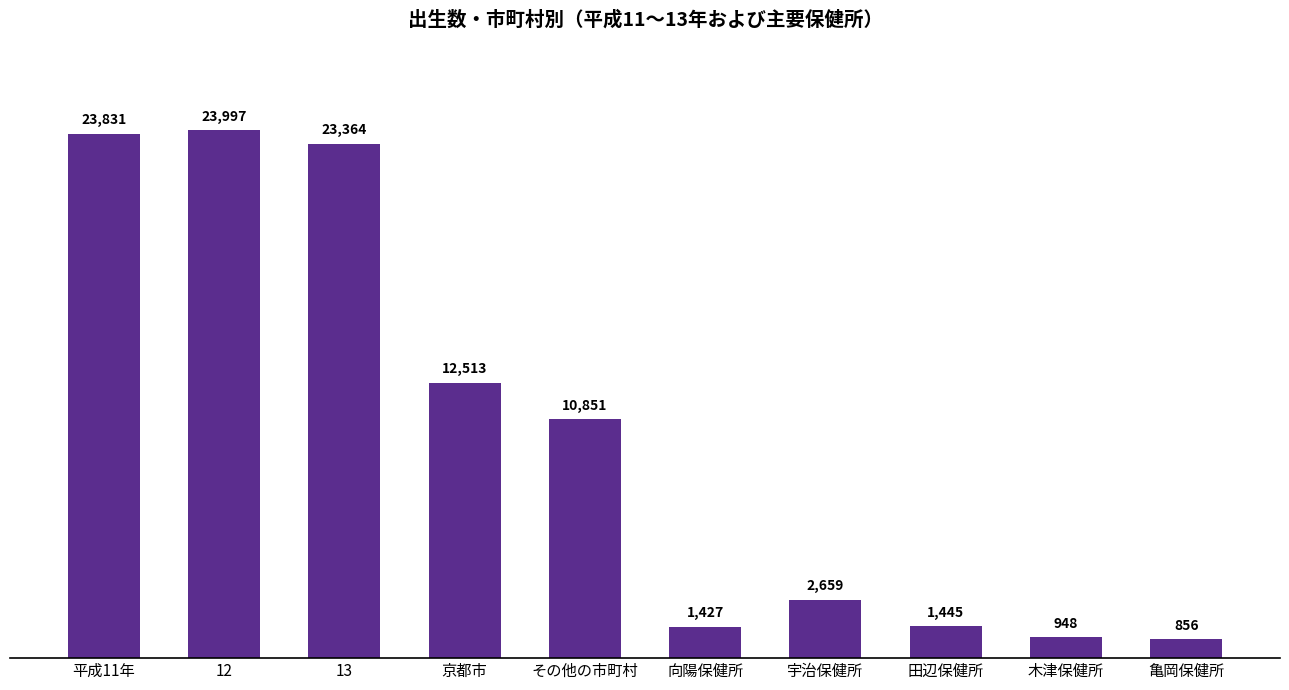

What is the label of the 9th bar from the right?

12